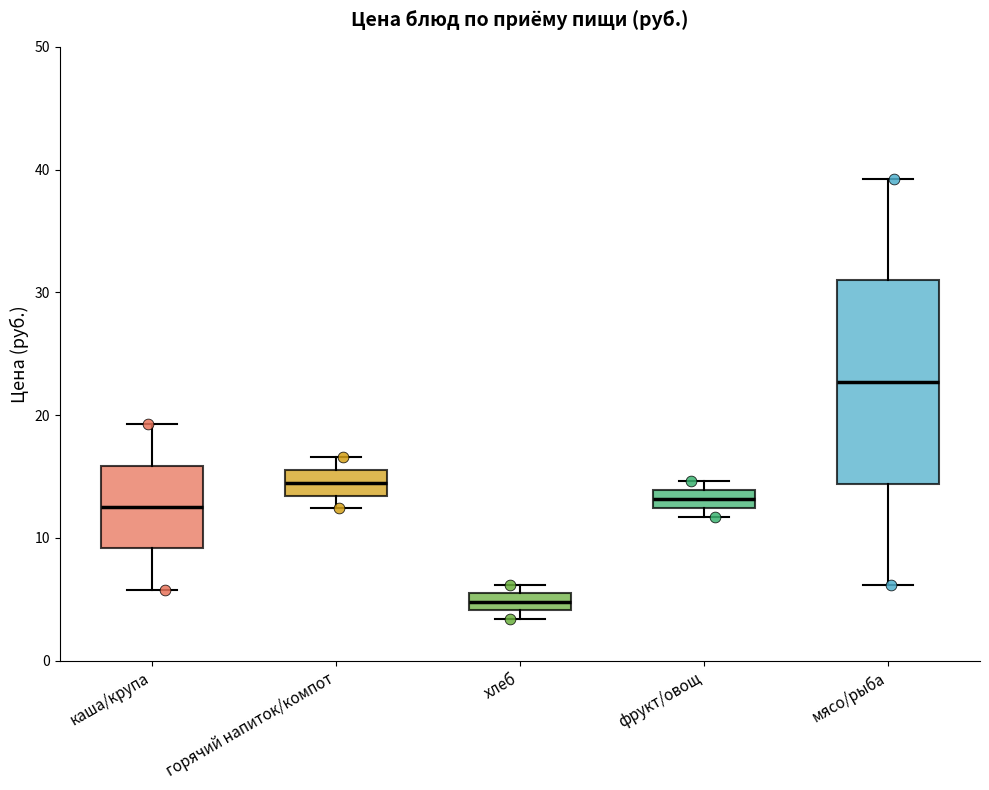

Which box has the highest median line?

мясо/рыба